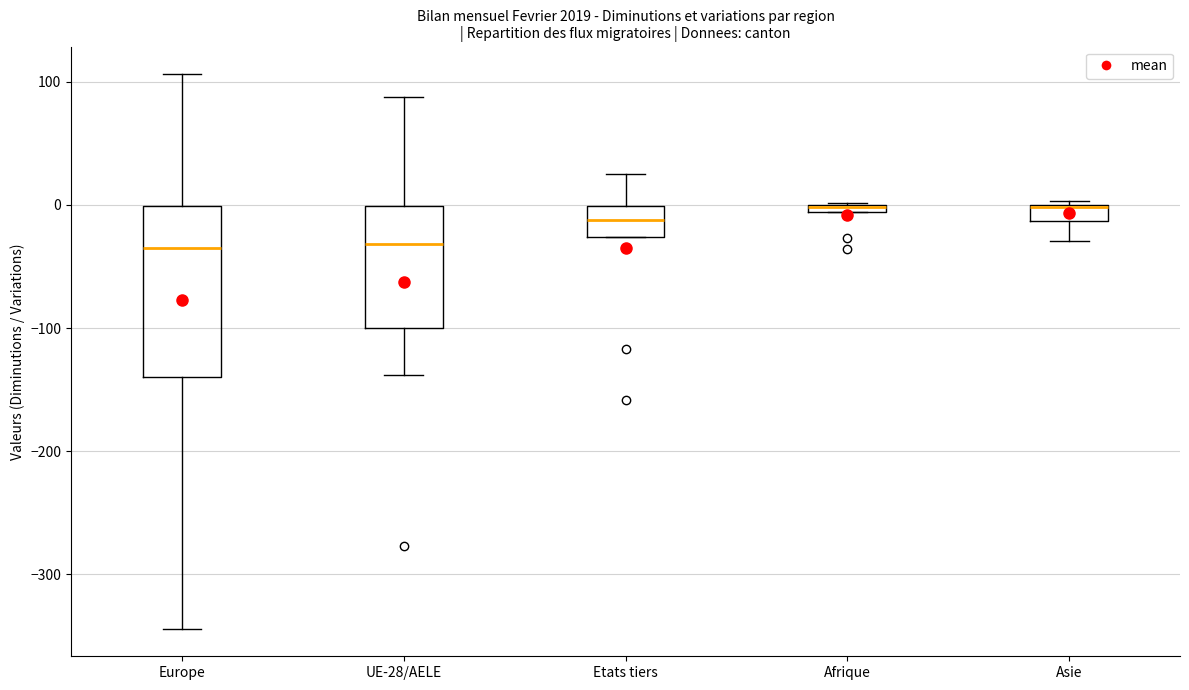

Where does the lower whisker of the box for Asie end on the y-axis? The values are not printed on the chart, so give them approximately, as read against the axis.

-30